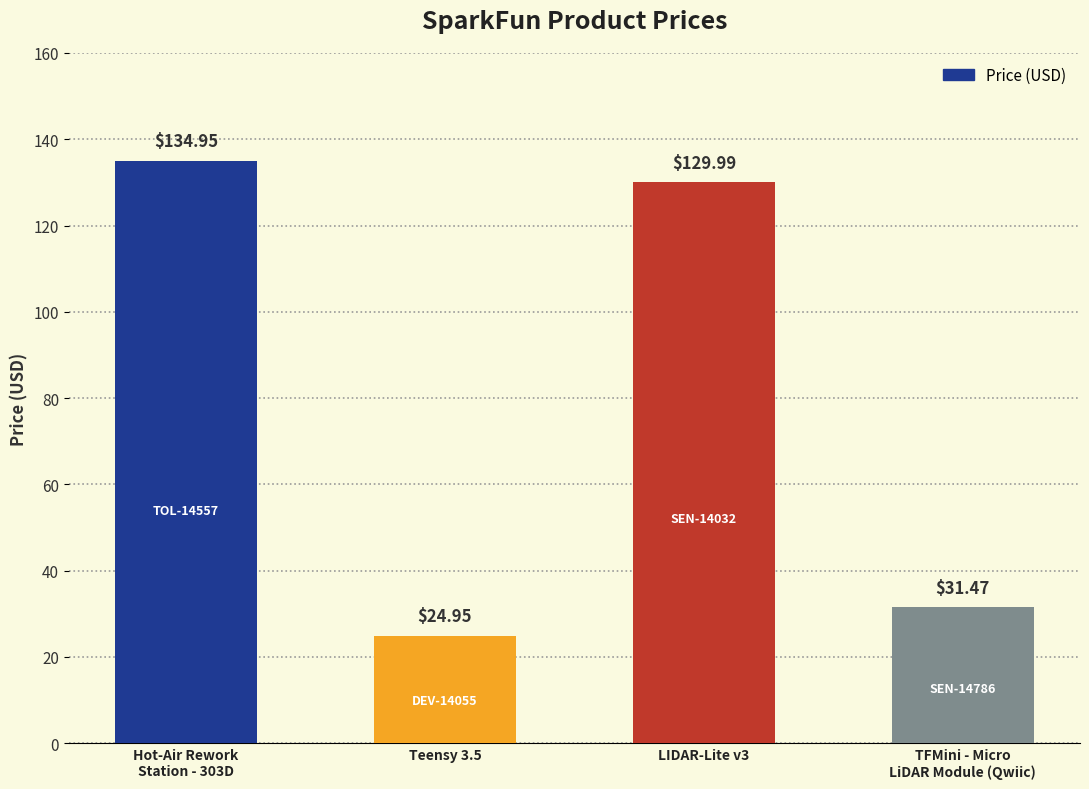

What is the label of the 2nd bar from the right?

LIDAR-Lite v3